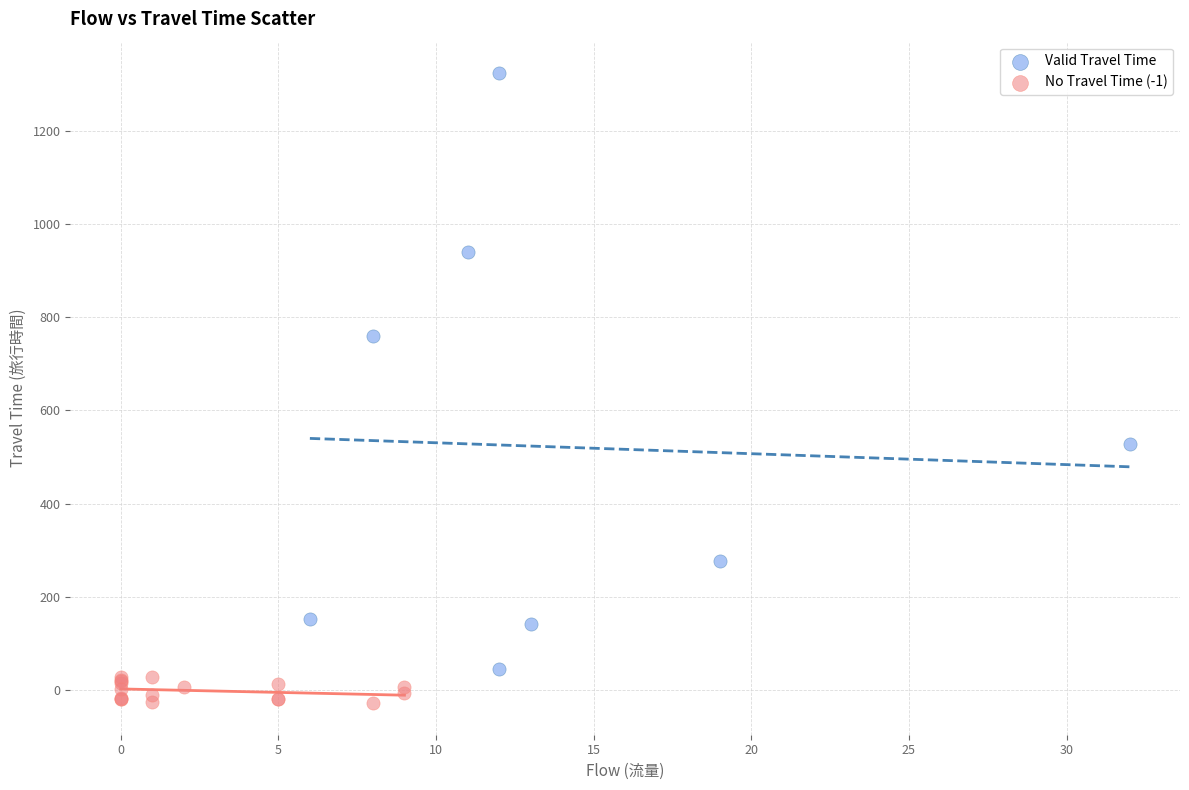

Which series contains the highest Y value?

Valid Travel Time